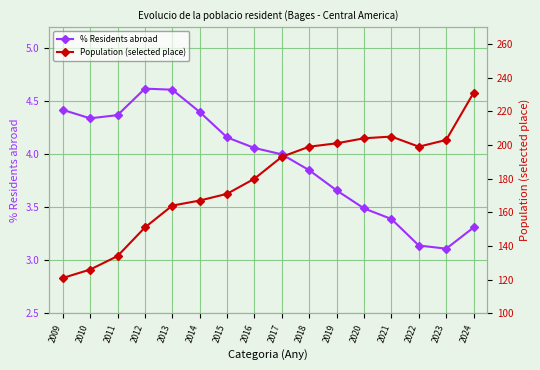

At which category is the sum across all series the highest?

2024